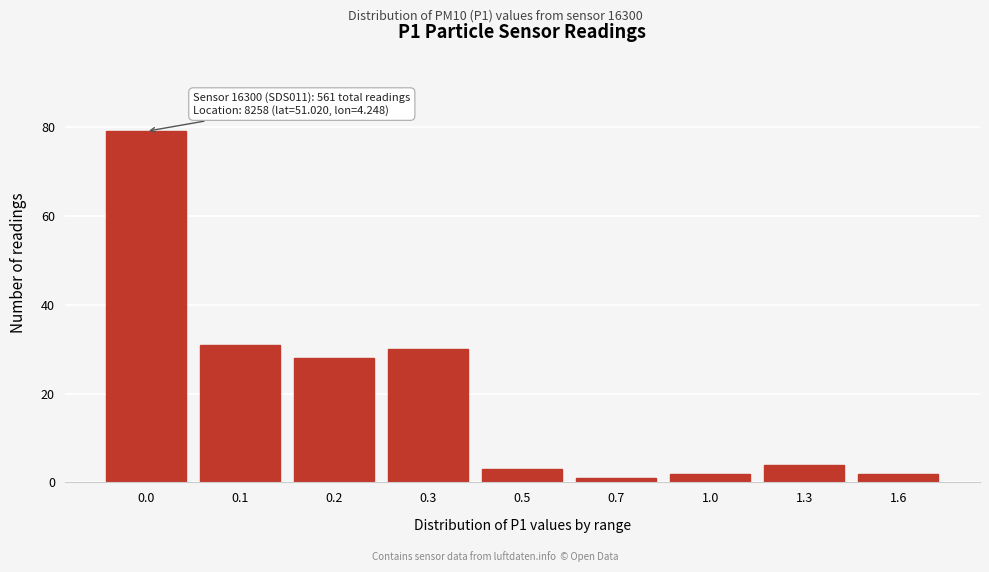

Reading left to right, transcribe all the data shown in this chart.

79	31	28	30	3	1	2	4	2